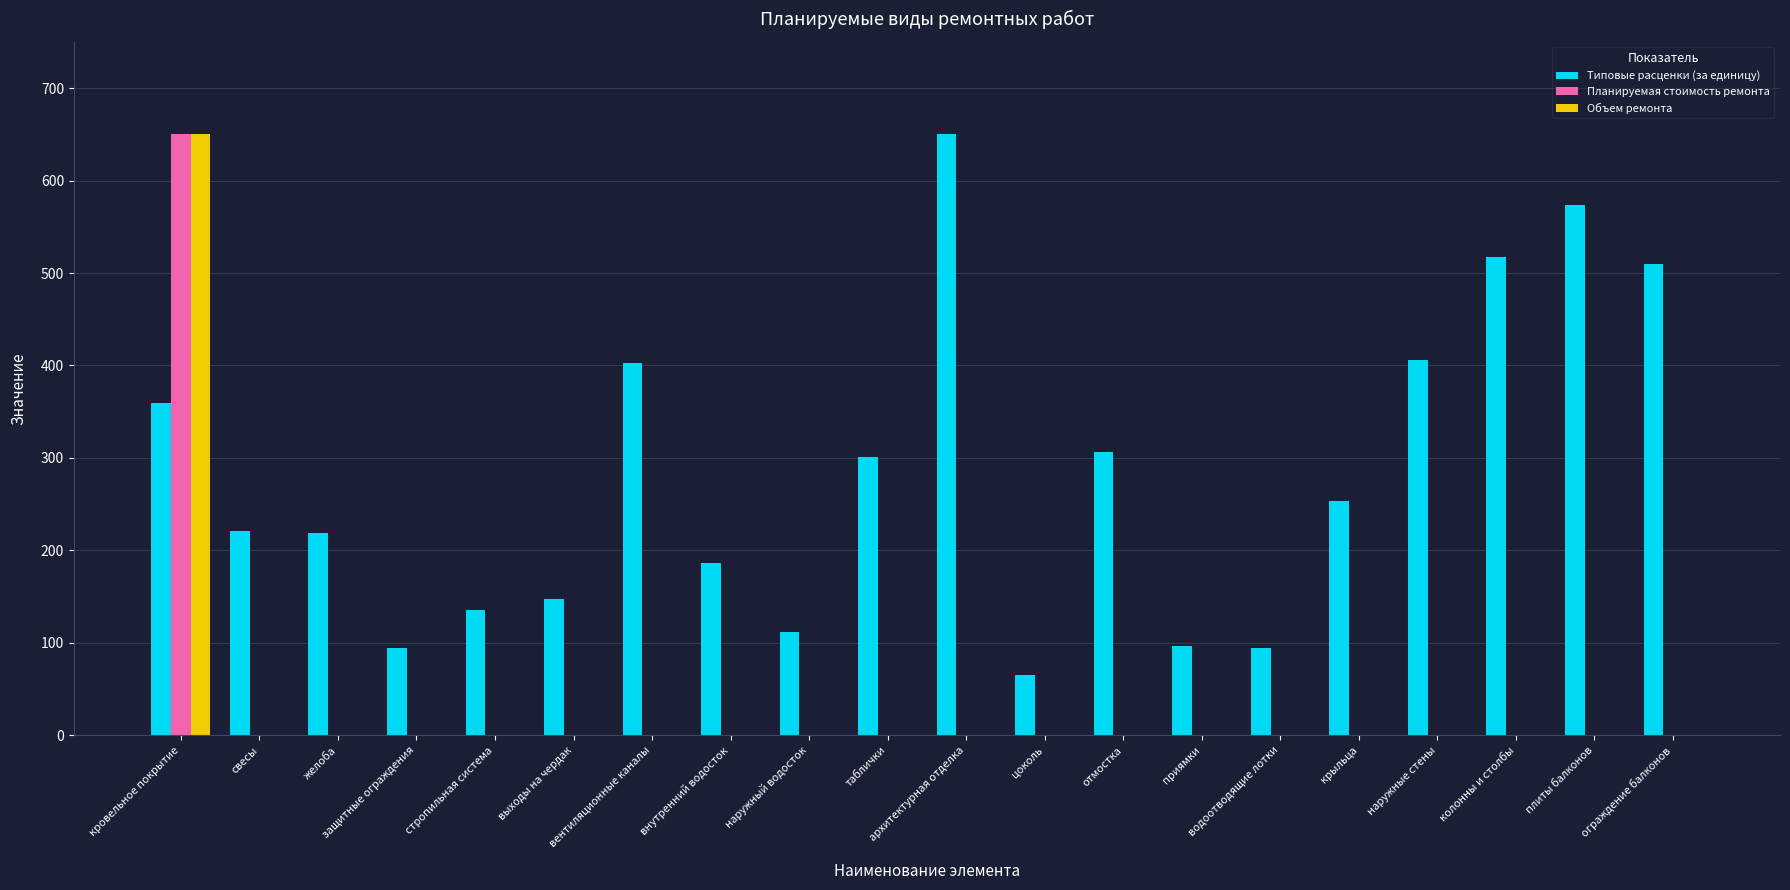

What is the average value of the Типовые расценки (за единицу) series?

282.5